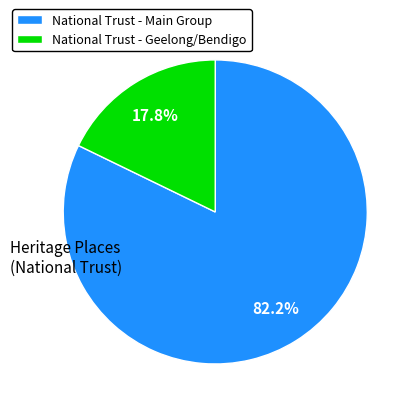

Rank the categories by value from highest to lowest.

National Trust - Main Group, National Trust - Geelong/Bendigo